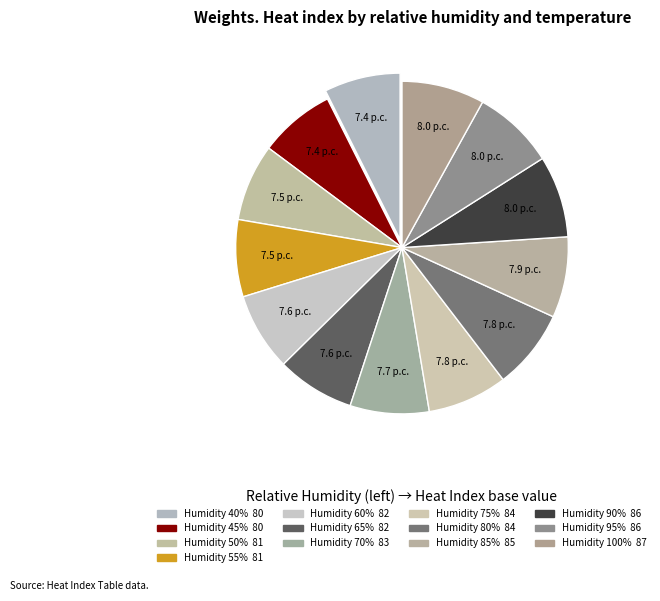

Count the number of slices in the pie.

13